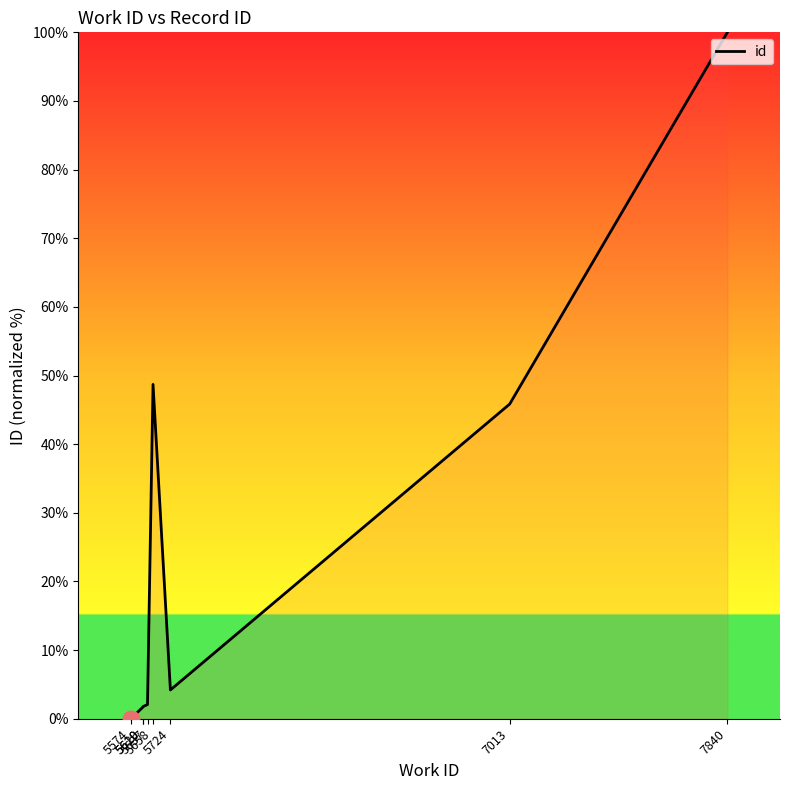

What is the approximate value at 5658?

48.7